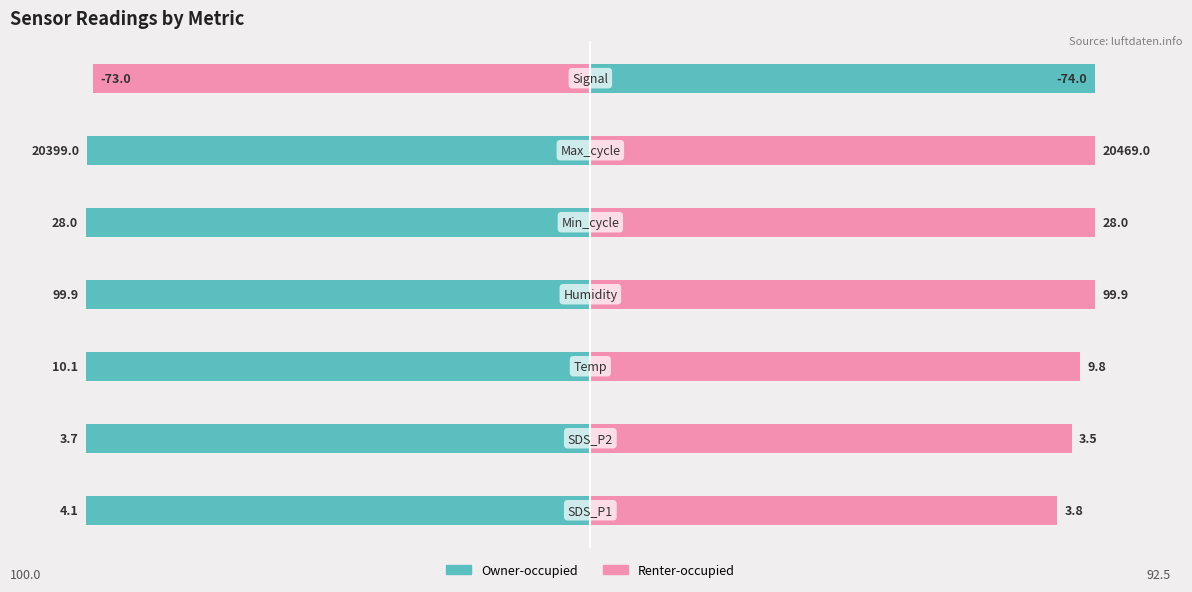

What are all the series names shown in the legend?

Owner-occupied, Renter-occupied